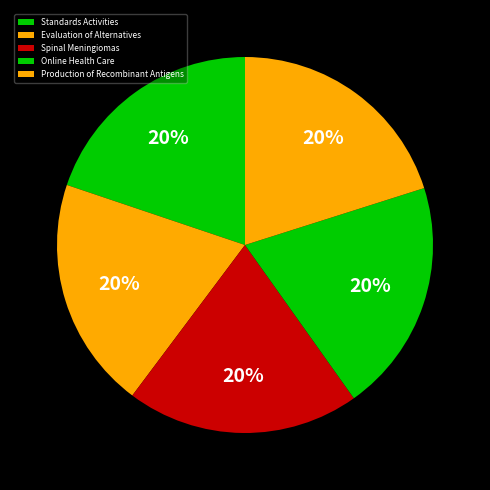

Does Production of Recombinant Antigens account for over 50% of the chart?

No